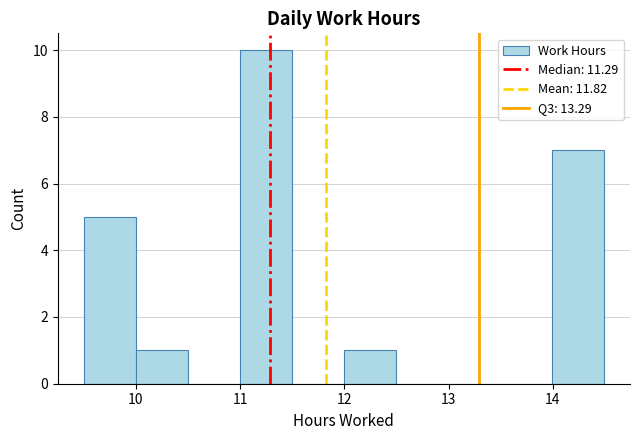

How tall is the bar that spans 9.5 to 10.0 on the x-axis? Neither the bar edges nor the heights are printed on the chart, so give them approximately, as read against the axes.

5